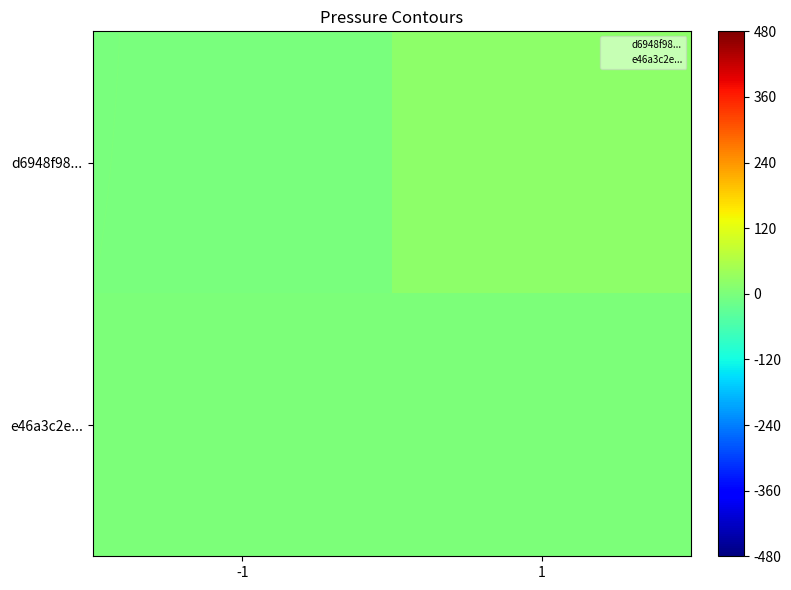

Which has a higher value, -1 or 1?

1